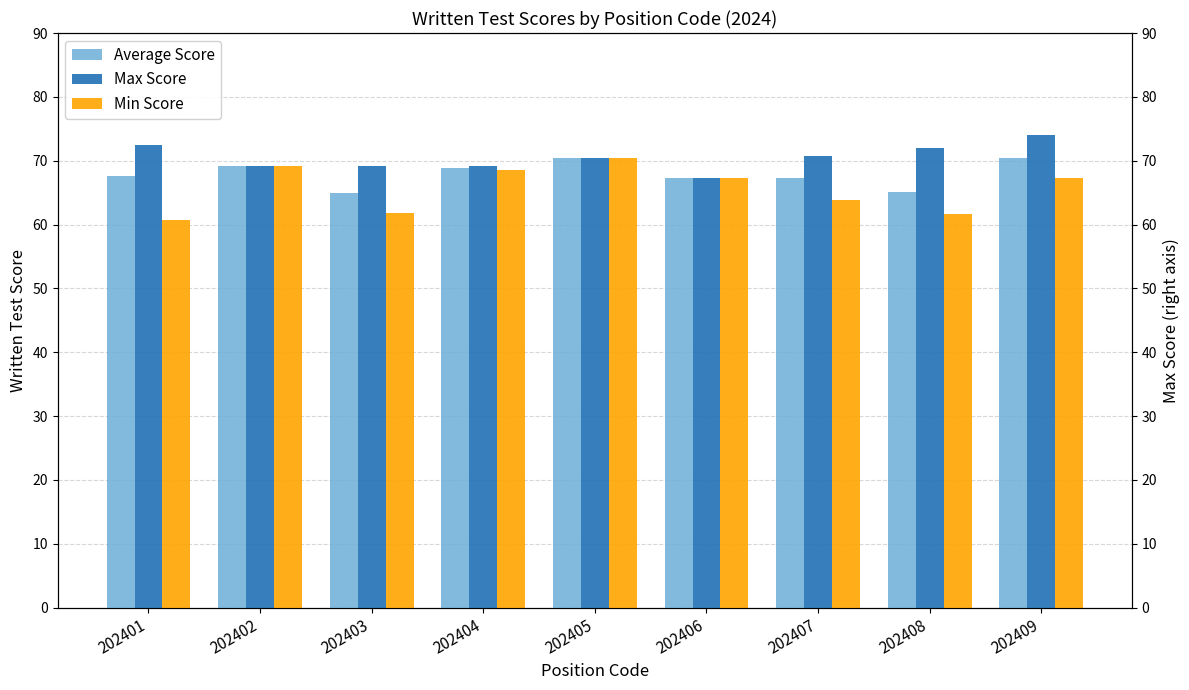

Between 202401 and 202405, which series saw the biggest shift?

Min Score